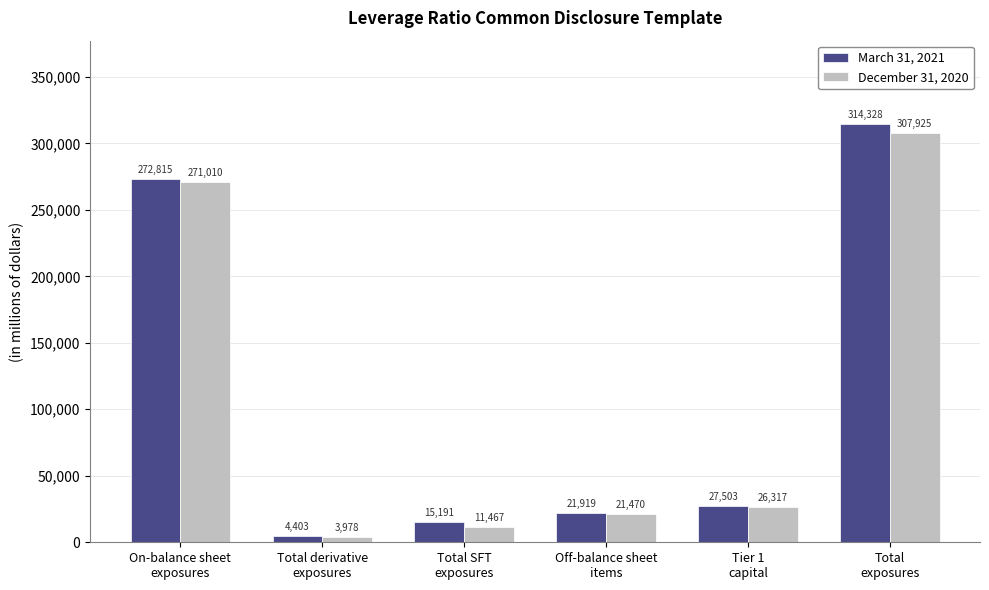

What is the minimum value shown in the chart?

3978